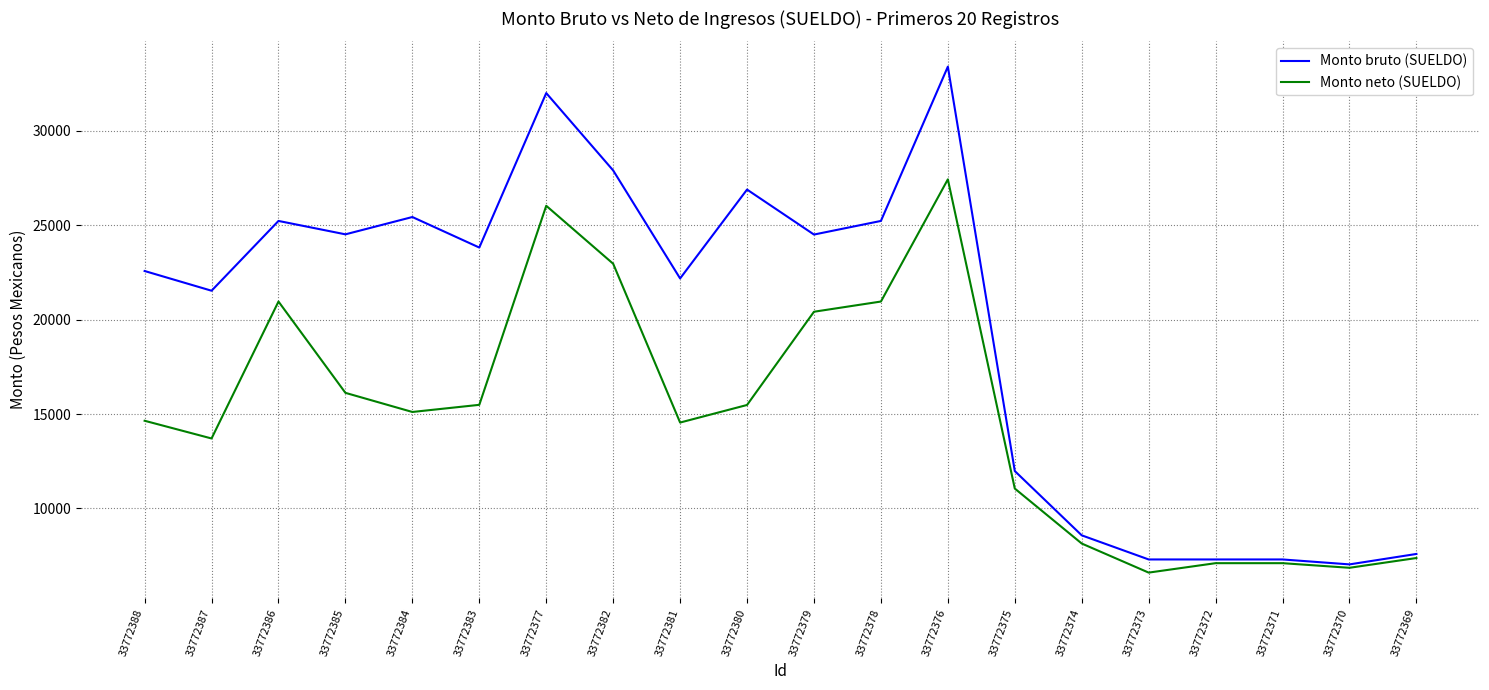

What is the smallest value displayed?

6601.8